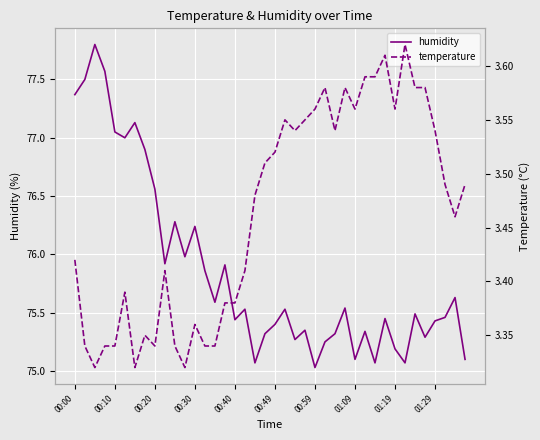

What is the maximum value for humidity?

77.8